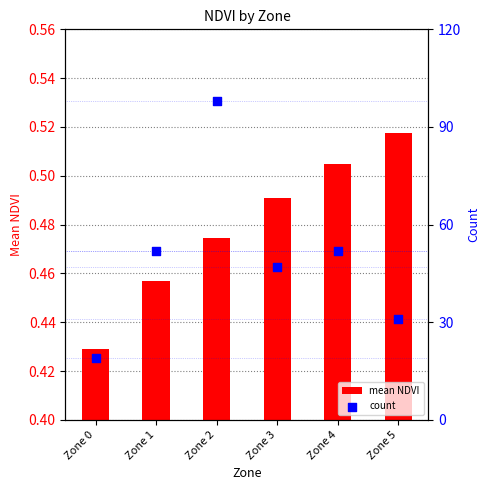

Which series has the largest Y range (max minus min)?

count